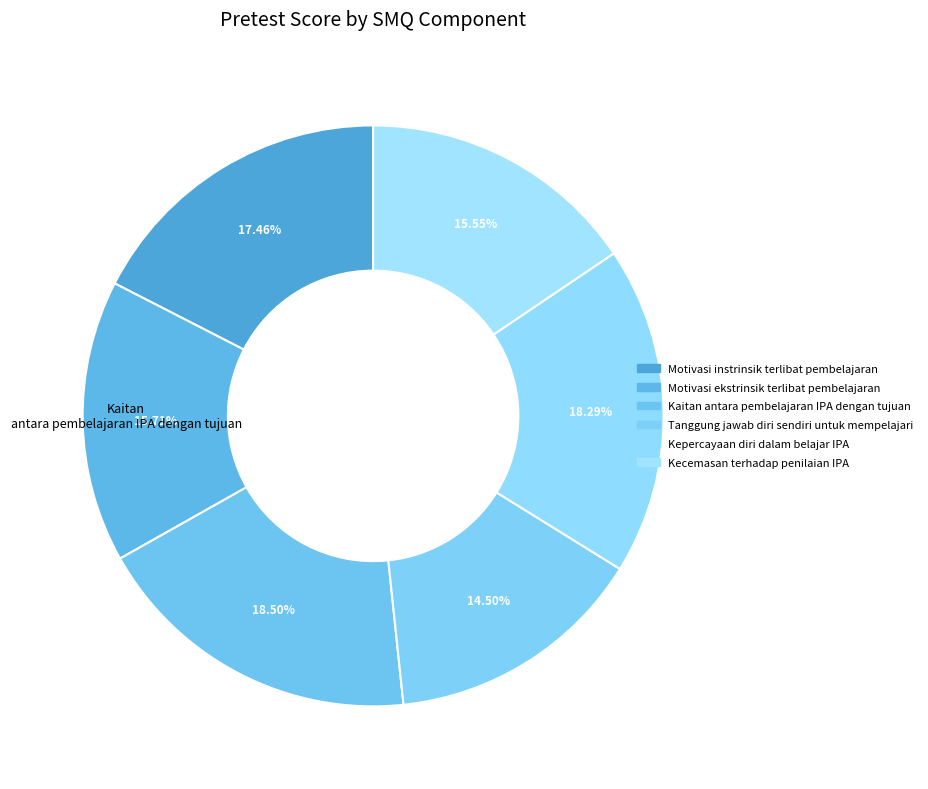

Between Tanggung jawab diri sendiri untuk mempelajari and Kepercayaan diri dalam belajar IPA, which is larger?

Kepercayaan diri dalam belajar IPA